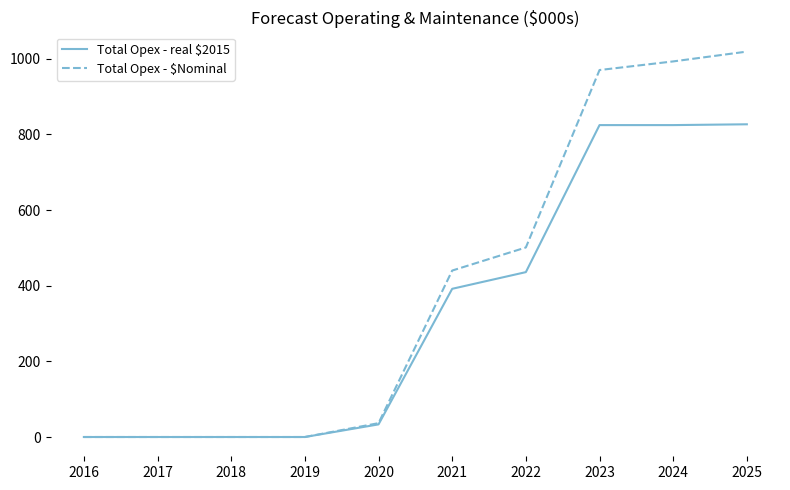

True or false: Total Opex - real $2015 has a value of 0.0 at 2016.

True